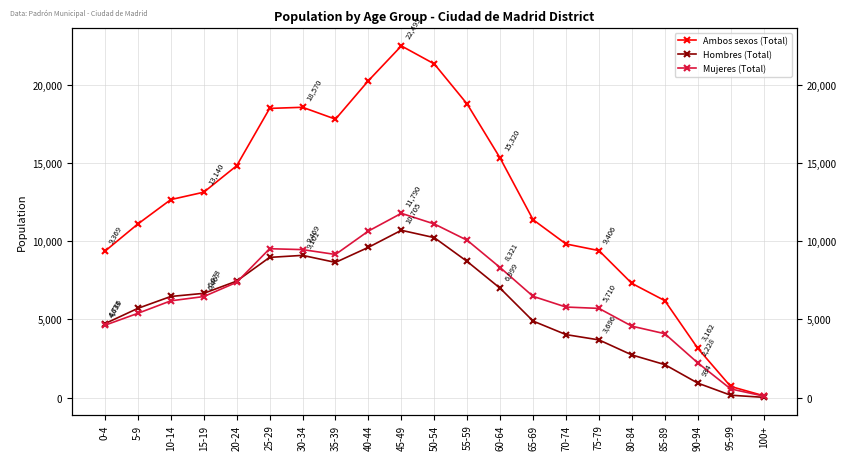

What is the difference between the maximum and second lowest values in the Mujeres (Total) series?

11230